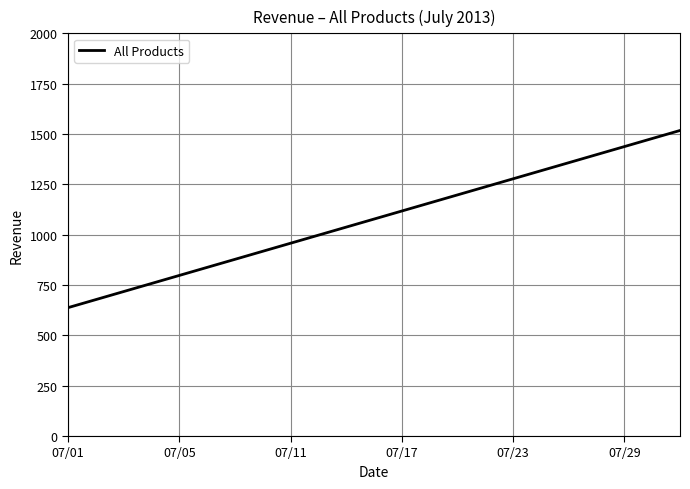

What is the greatest value displayed?

1517.5